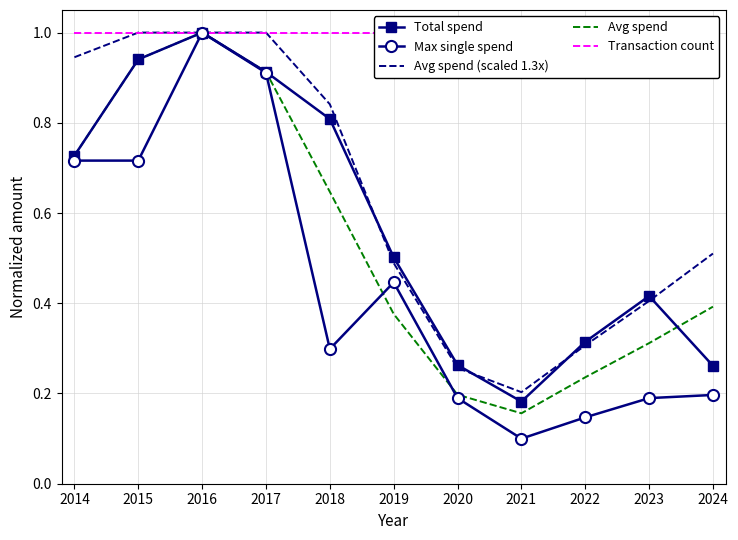

The Avg spend (scaled 1.3x) series shows 0.2 at 2023. True or false?

False